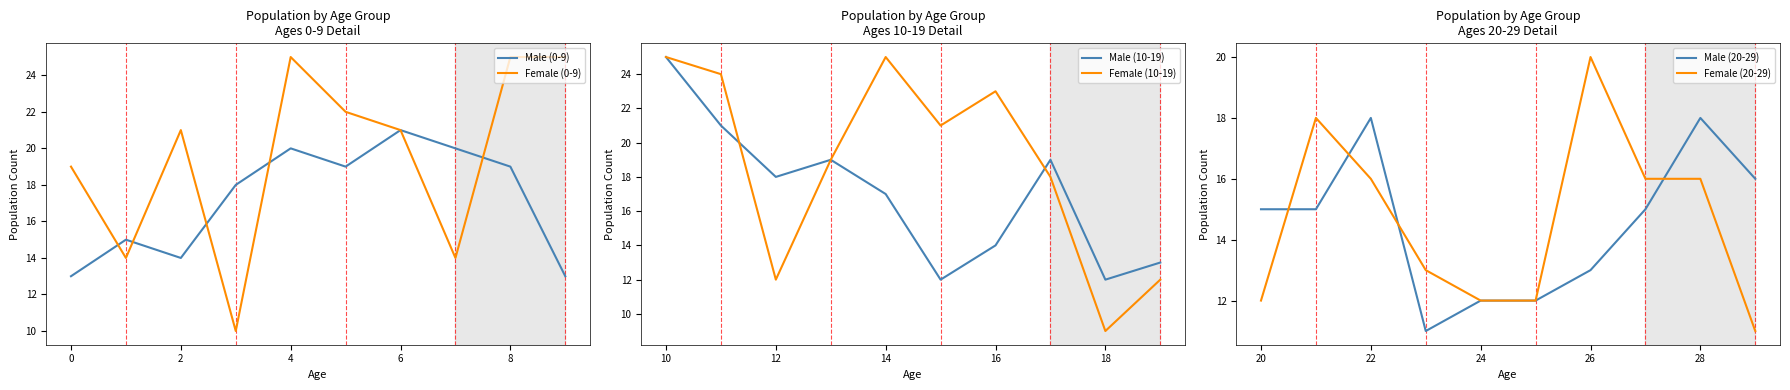

Reading left to right, what are all the values shown in this chart?

Male (0-9): 13	15	14	18	20	19	21	20	19	13
Female (0-9): 19	14	21	10	25	22	21	14	25	25
Male (10-19): 25	21	18	19	17	12	14	19	12	13
Female (10-19): 25	24	12	19	25	21	23	18	9	12
Male (20-29): 15	15	18	11	12	12	13	15	18	16
Female (20-29): 12	18	16	13	12	12	20	16	16	11